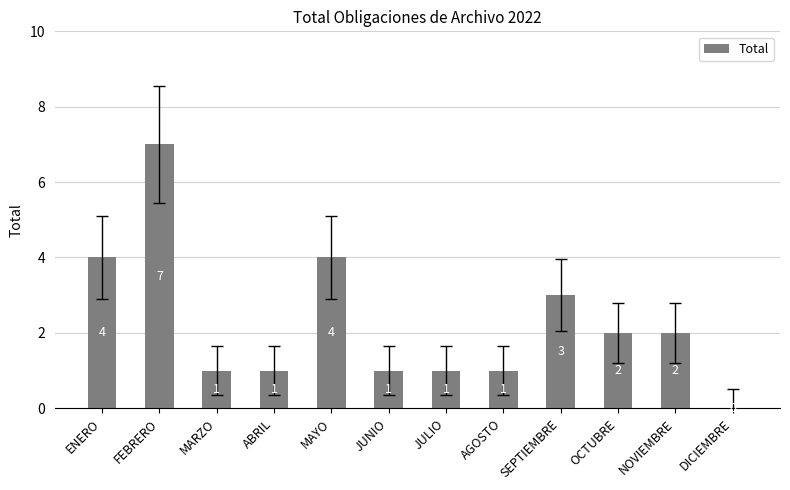

Count the values in the range 1 to 4.

10